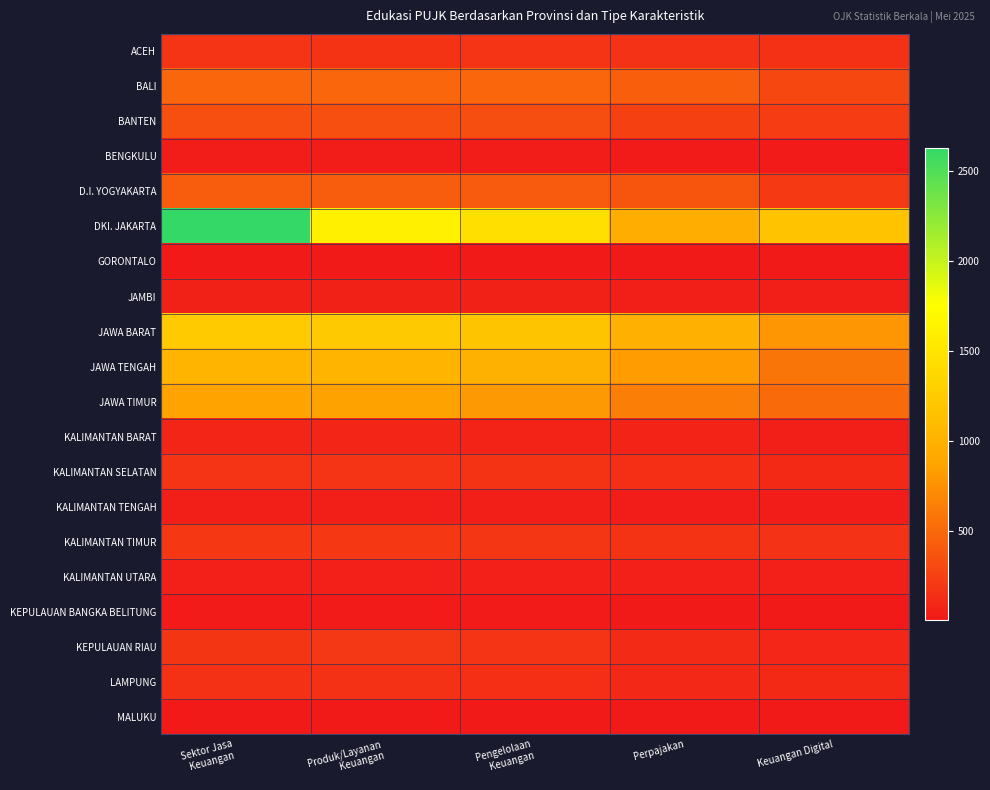

Between Produk/Layanan Keuangan and Perpajakan, which series saw the biggest shift?

DKI. JAKARTA